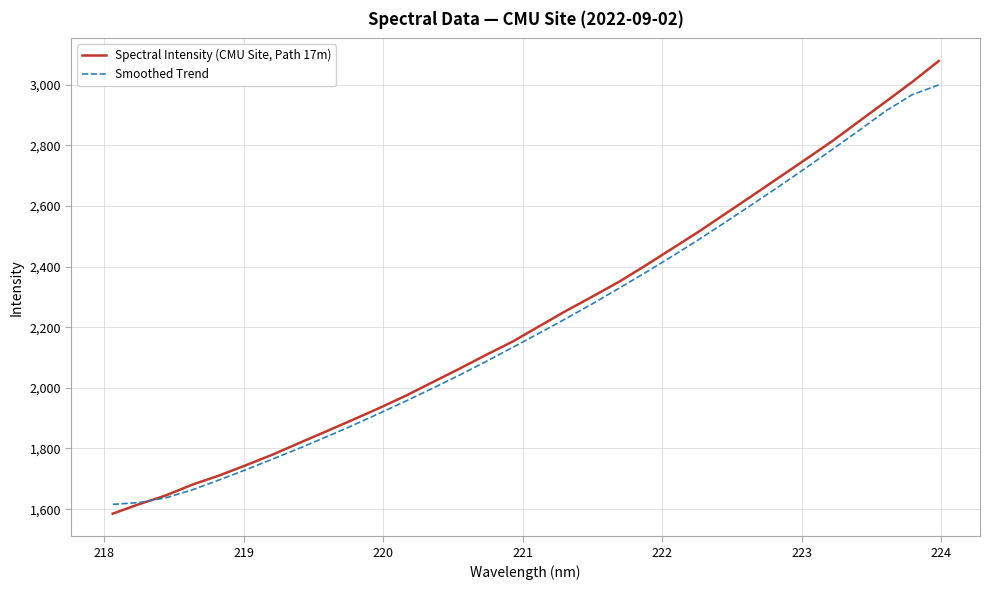

What is the average value of the Spectral Intensity (CMU Site, Path 17m) series?

2232.9